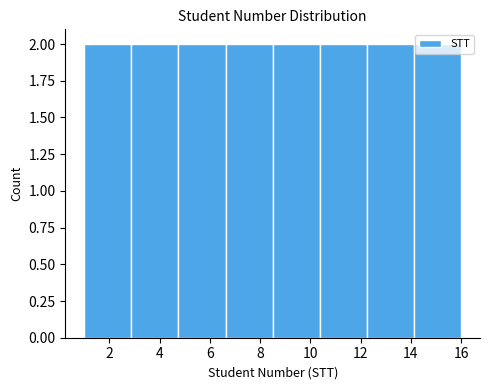

Reading left to right, transcribe this chart: for each bar, give the range it covers on the x-axis and its height. Neither the bar edges nor the heights are printed on the chart, so give them approximately, as read against the axes.

1.0 to 2.8: 2
2.8 to 4.8: 2
4.8 to 6.6: 2
6.6 to 8.6: 2
8.6 to 10.4: 2
10.4 to 12.2: 2
12.2 to 14.2: 2
14.2 to 16.0: 2